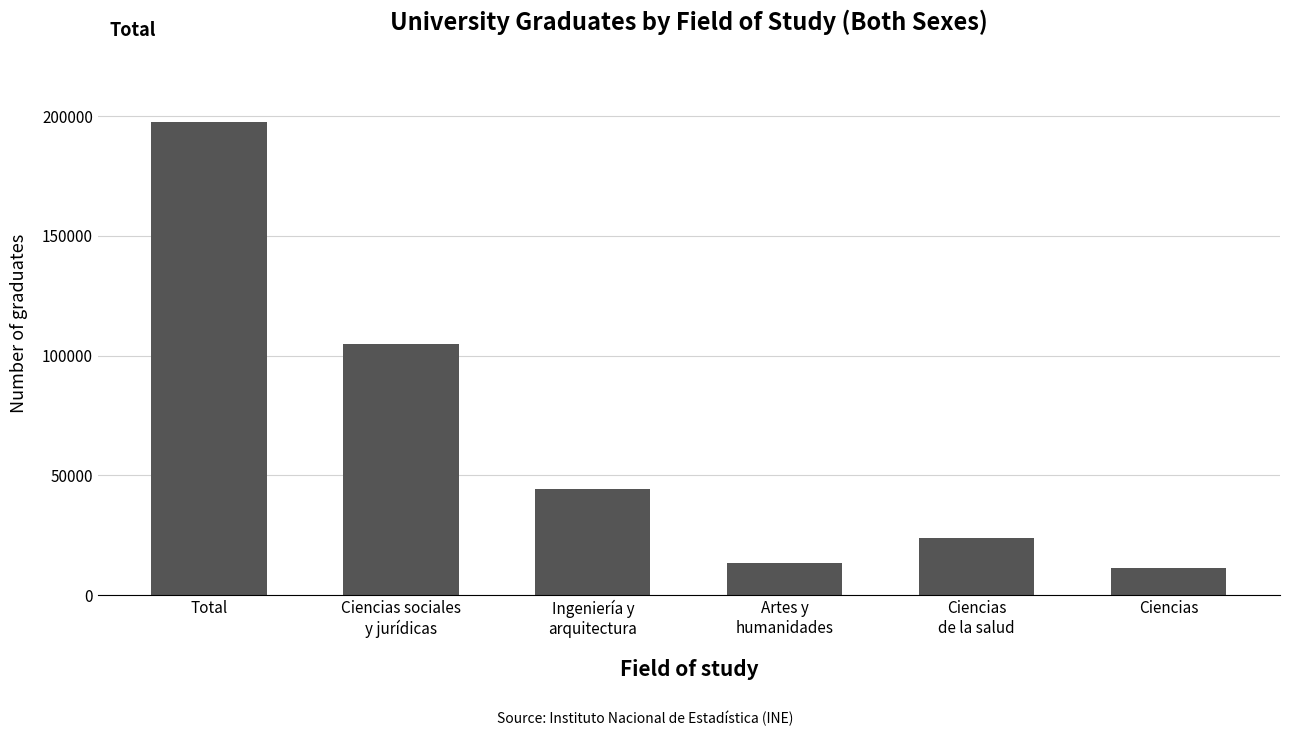

What is the ratio of the value at Ciencias to the value at Ciencias sociales
y jurídicas?

0.1